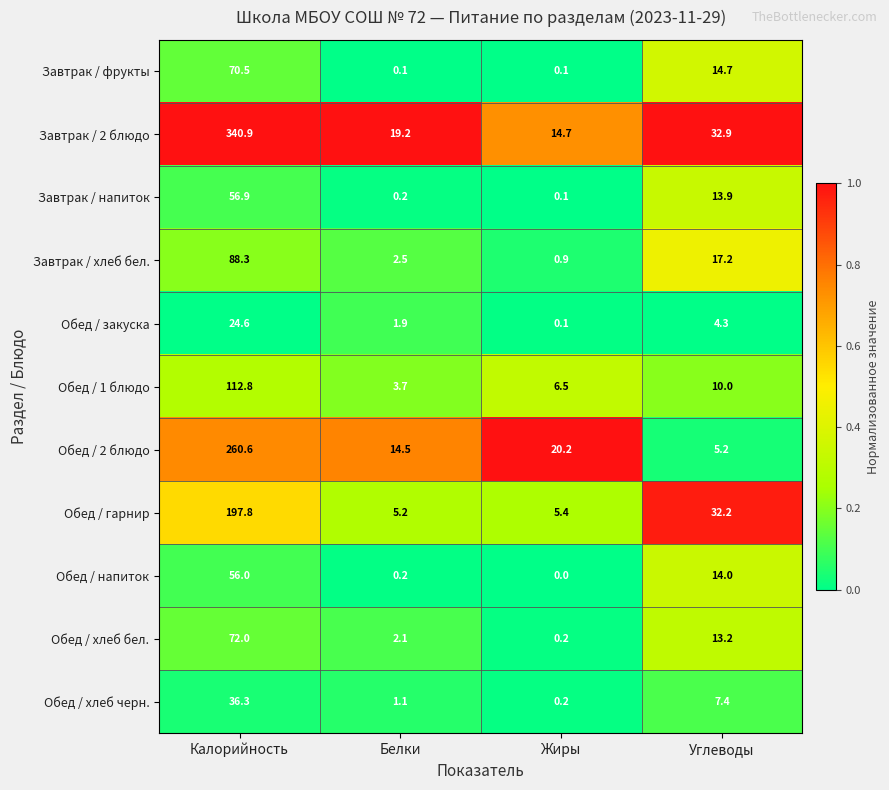

True or false: Обед / хлеб бел. has a value of 72.0 at Калорийность.

True